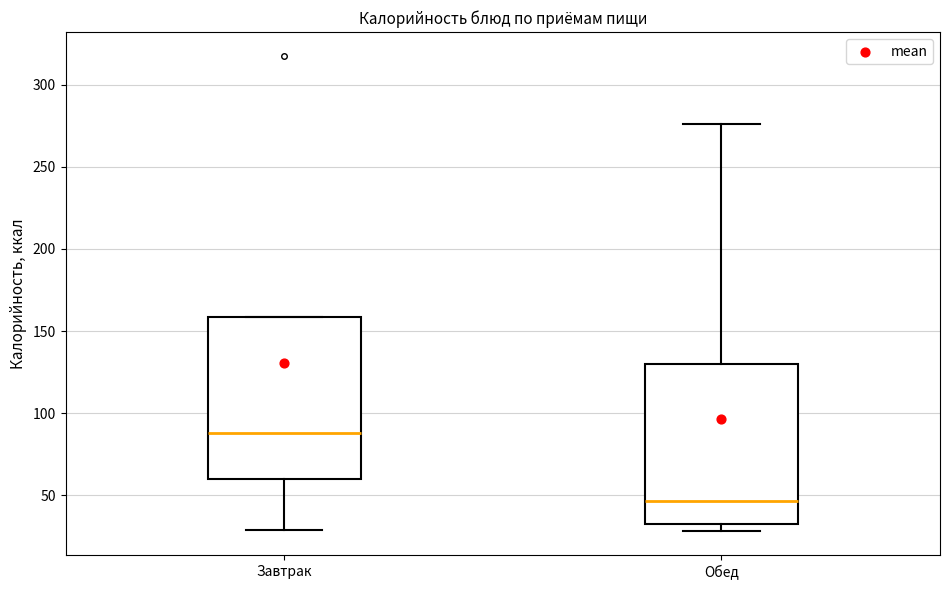

Reading left to right, transcribe this box plot: for each box, give where its median line is, the range the box spans, and where its two whiskers end, as read against the y-axis. The values are not printed on the chart, so give them approximately, as read against the axis.

Завтрак: median 90, box 60 to 160, whiskers 30 to 160
Обед: median 45, box 30 to 130, whiskers 30 (just below the box's lower edge) to 275